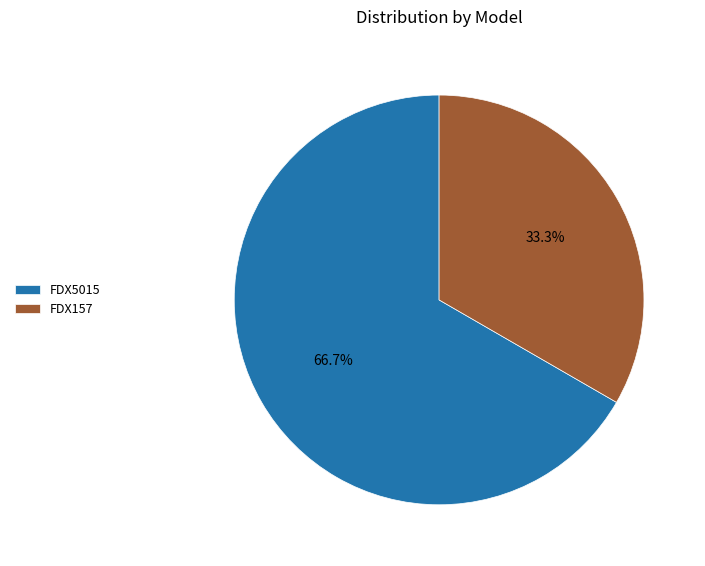

Combined, do FDX5015 and FDX157 account for over 50%?

Yes